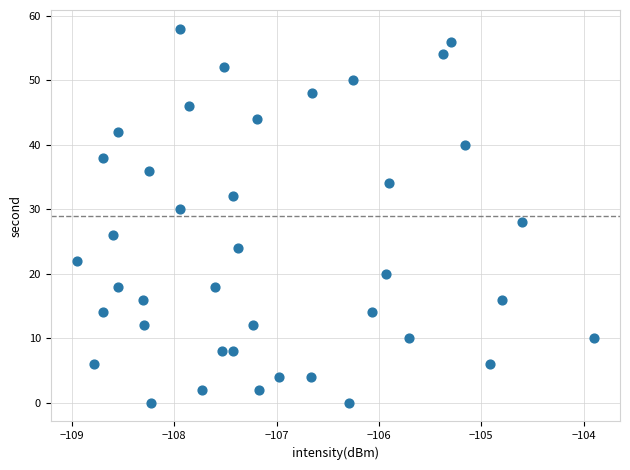

What is the range of Y values (max minus min)?

58